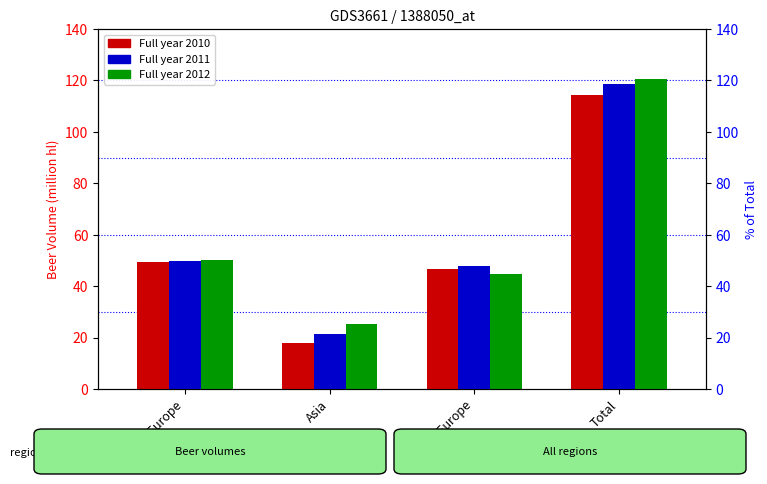

Reading right to left, transcribe all the data shown in this chart.

Full year 2010: 114.2	46.8	17.9	49.5
Full year 2011: 118.7	47.7	21.3	49.7
Full year 2012: 120.4	44.7	25.4	50.3